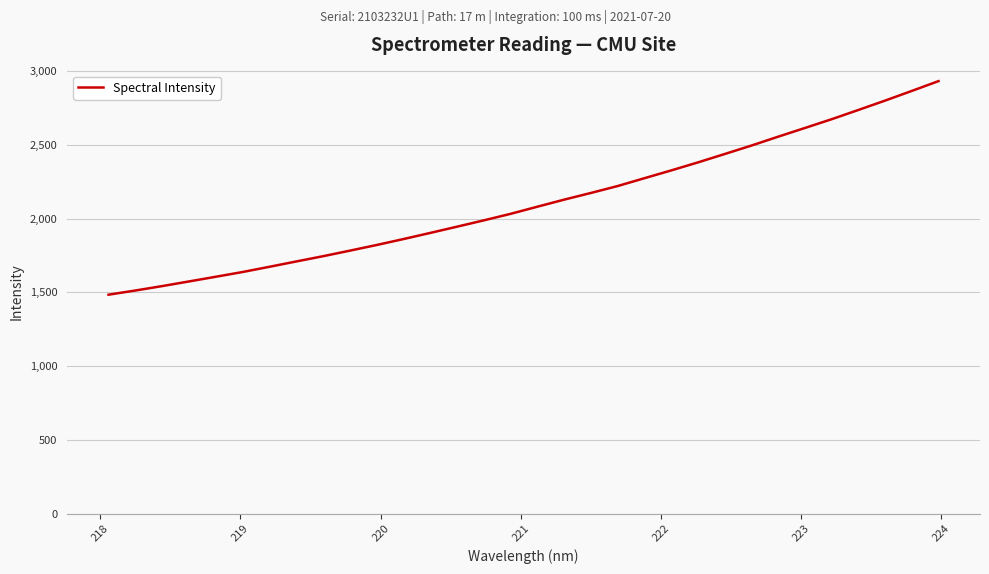

What is the sum of all values?

67527.4